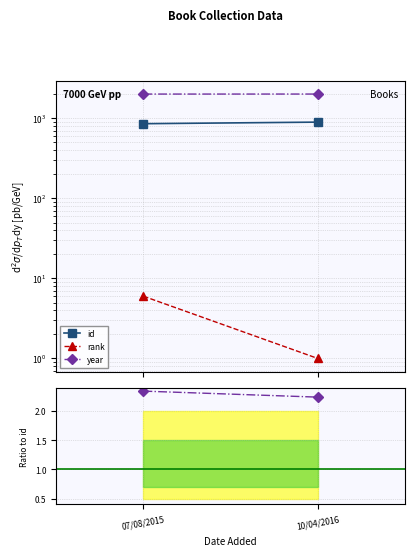

The value of rank at 10/04/2016 is 1.0. True or false?

True